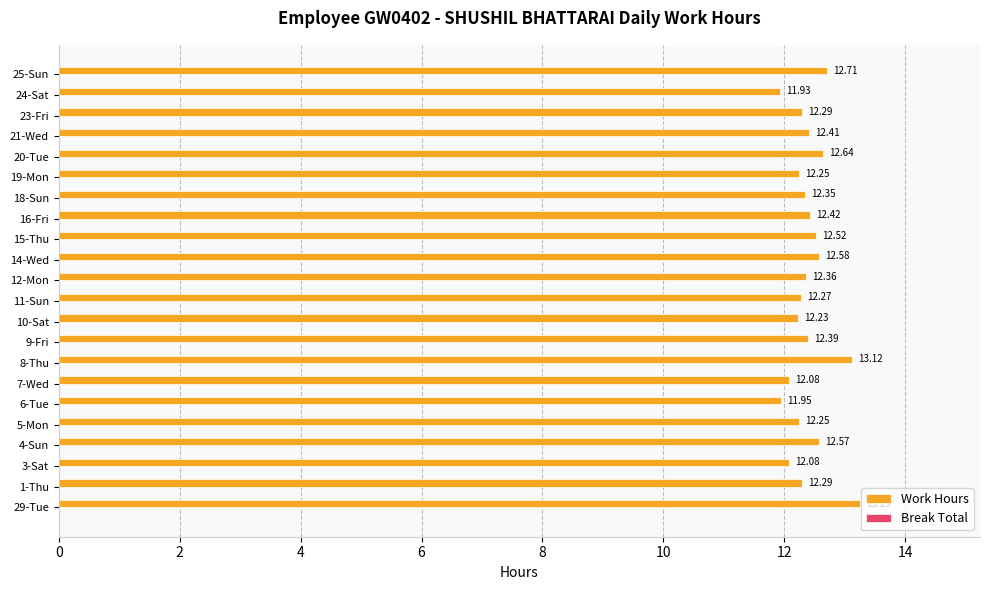

What is the ratio of the value at 24-Sat to the value at 11-Sun?

1.0